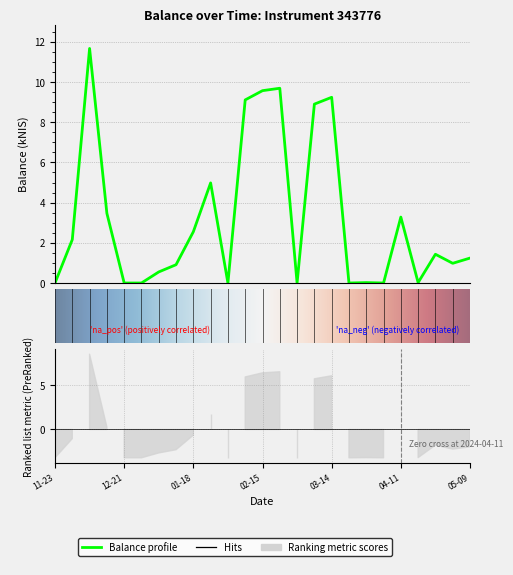

What value does the data have at 2024-05-02?

1.0